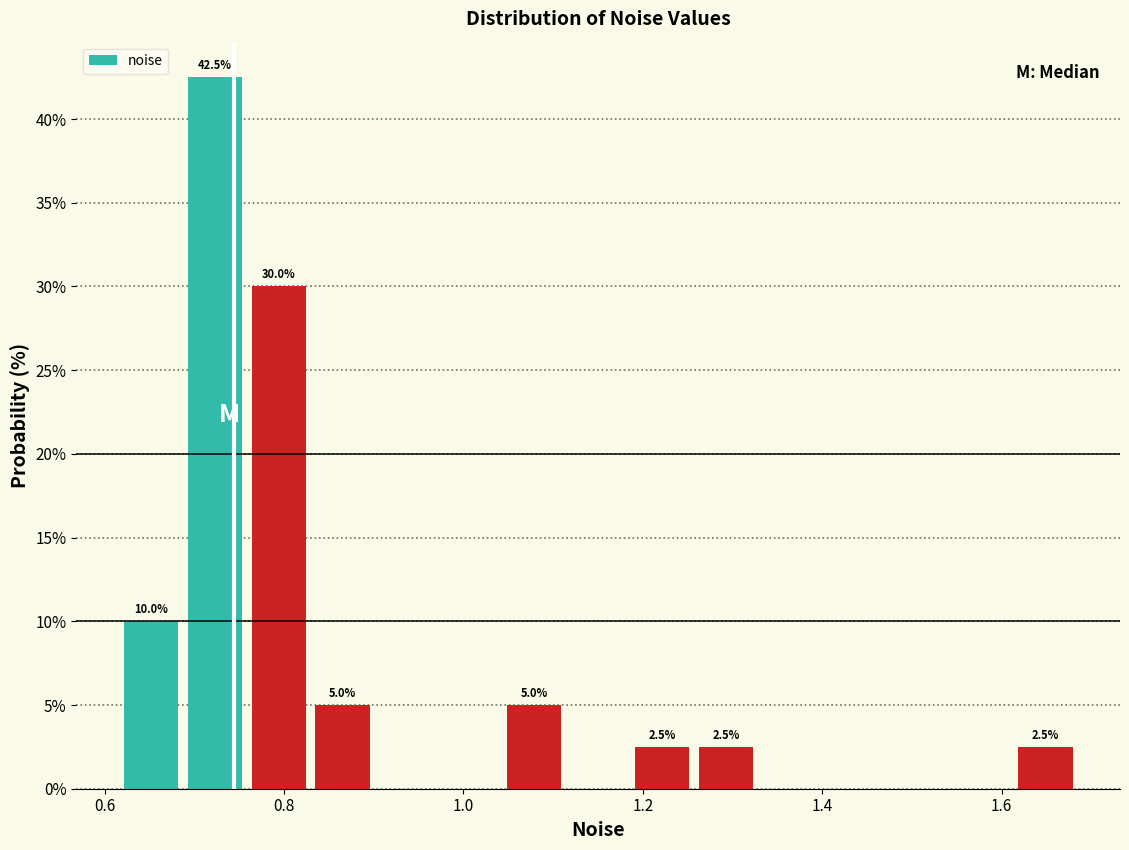

Read against the x-axis, roughly where is the centre of the tallest bar?

0.72